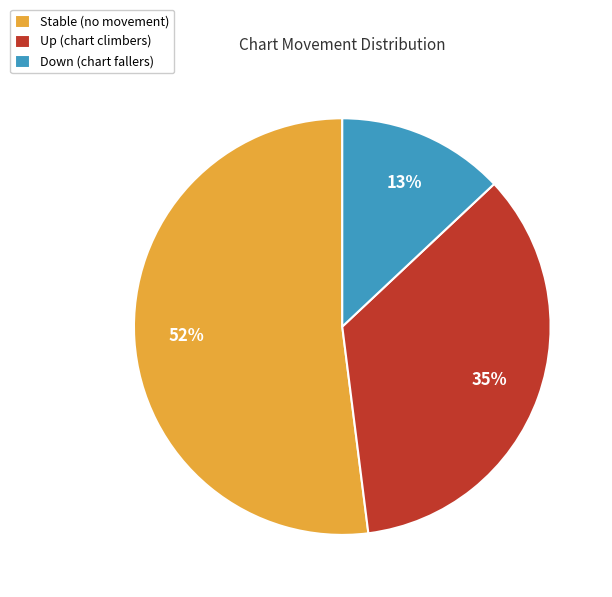

True or false: Down (chart fallers) accounts for 13% of the total.

True